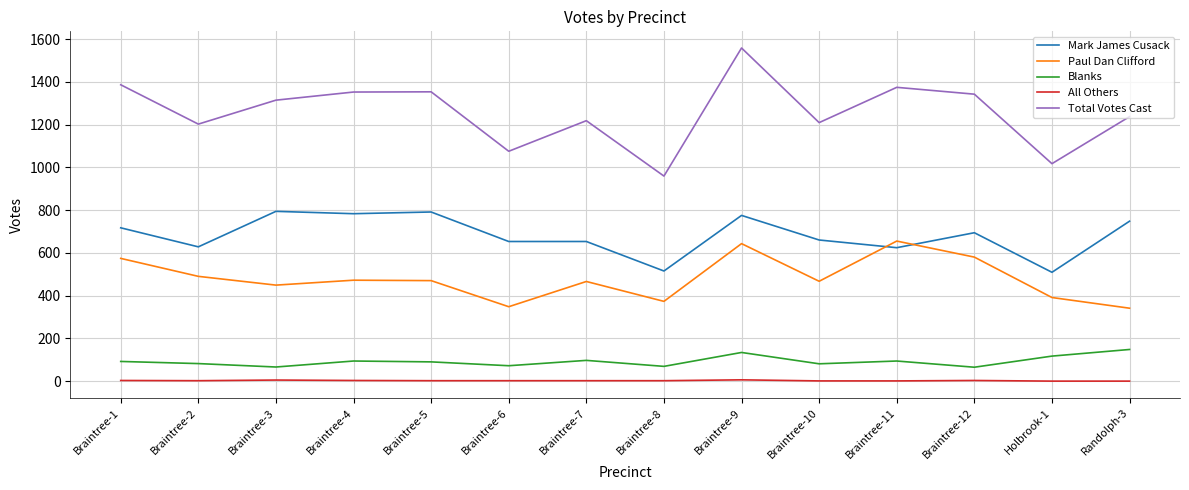

What is the highest value of the Mark James Cusack series?

794